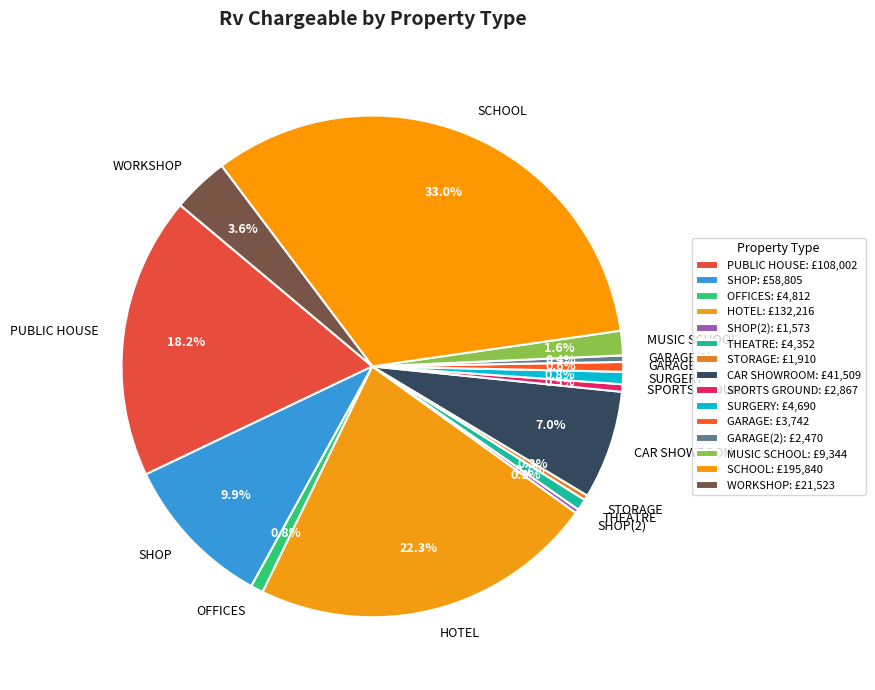

Is SCHOOL the majority of the pie?

No